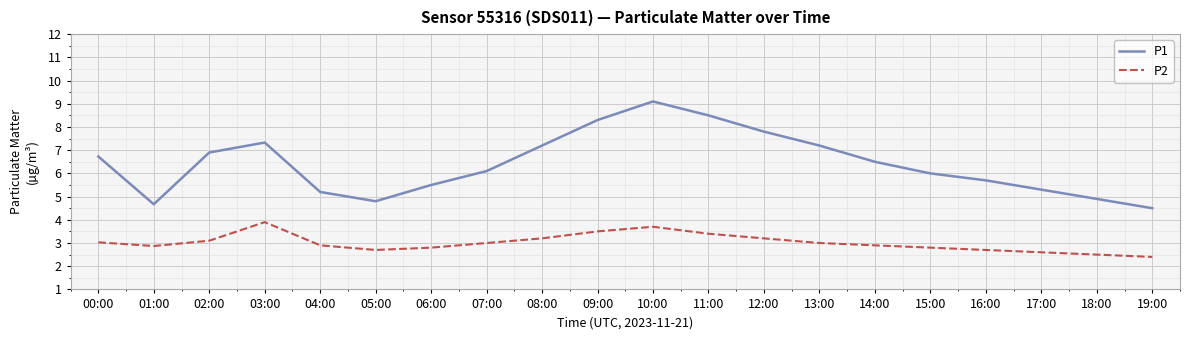

At which label does P1 first exceed 6?

00:00